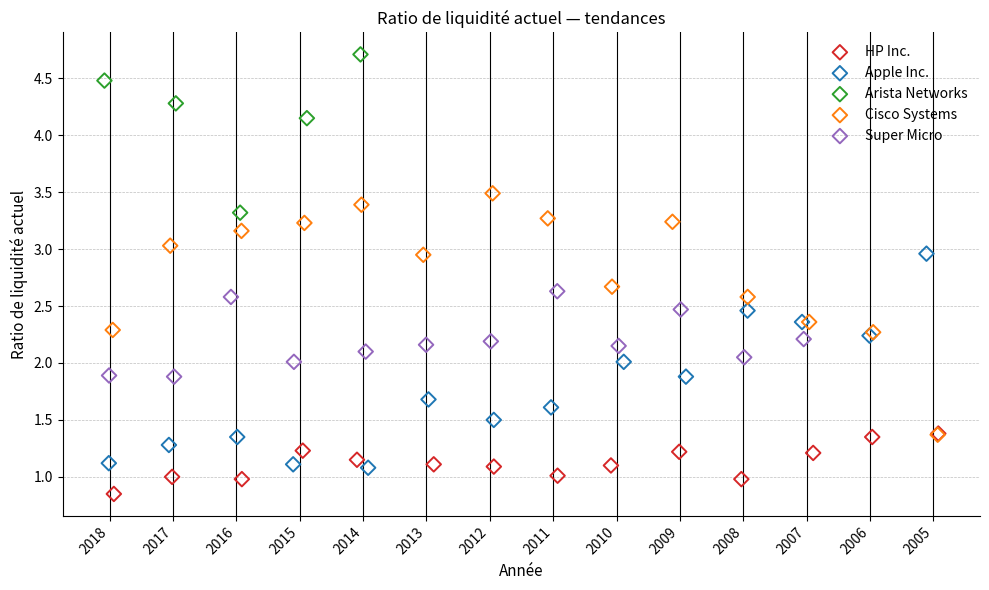

Which series reaches the maximum Y coordinate?

Arista Networks